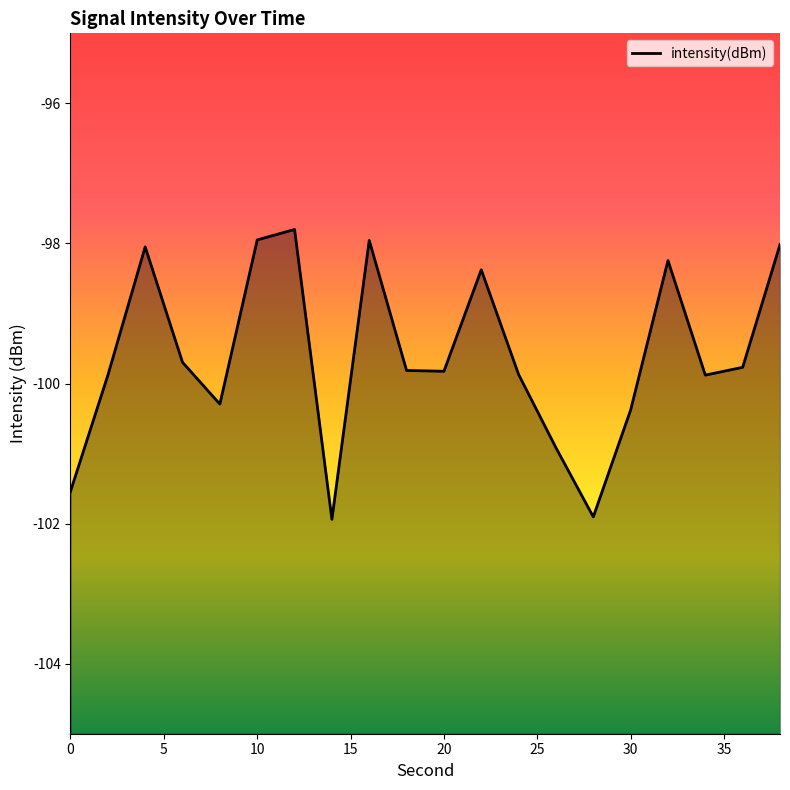

How many points are lower than both their immediate neighbors (excluding endpoints)?

5